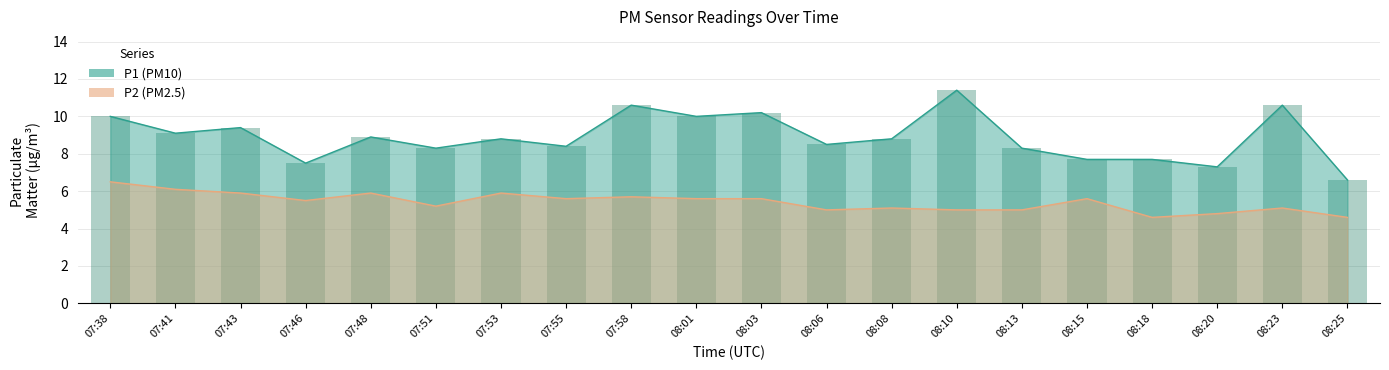

How many groups of bars are there?

20